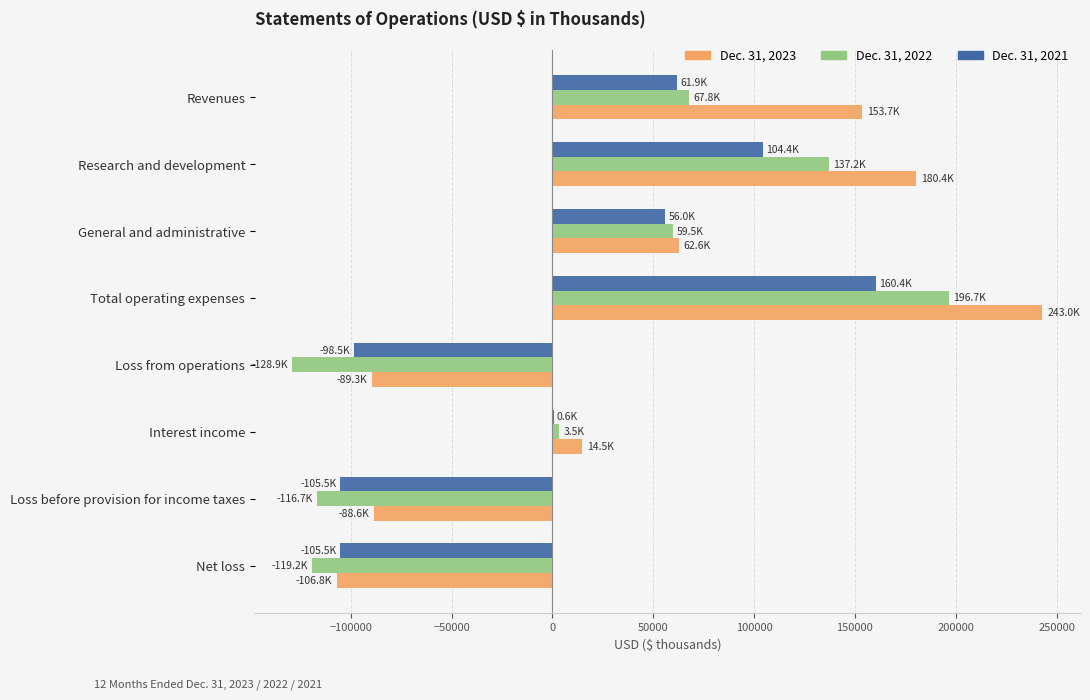

What are all the series names shown in the legend?

Dec. 31, 2023, Dec. 31, 2022, Dec. 31, 2021